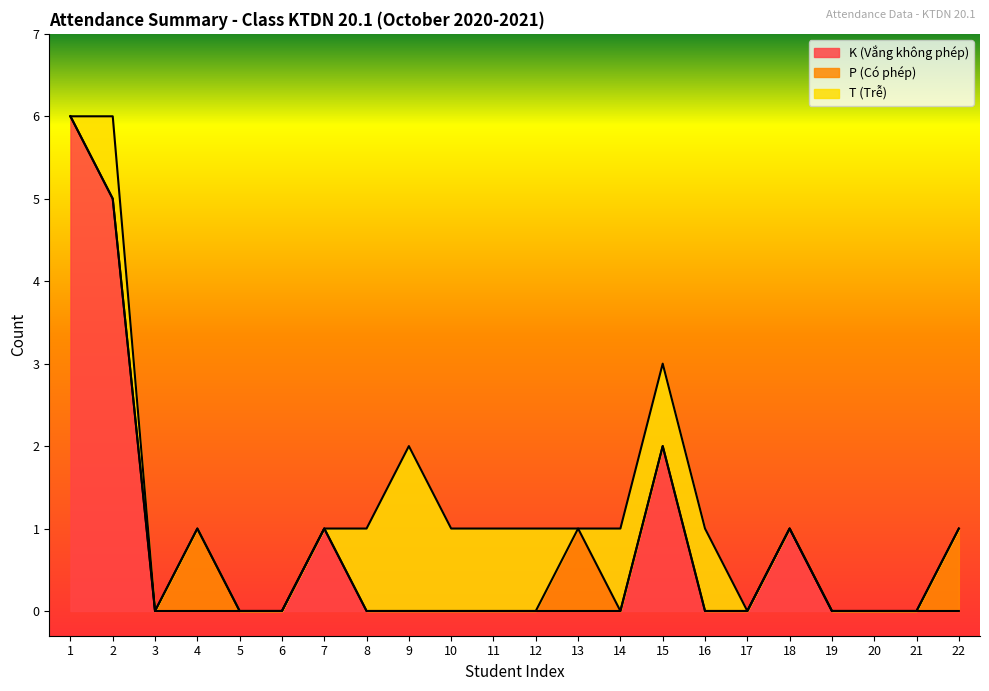

Which series ends up on top after the final intersection of K (Vắng không phép) and T (Trễ)?

T (Trễ)